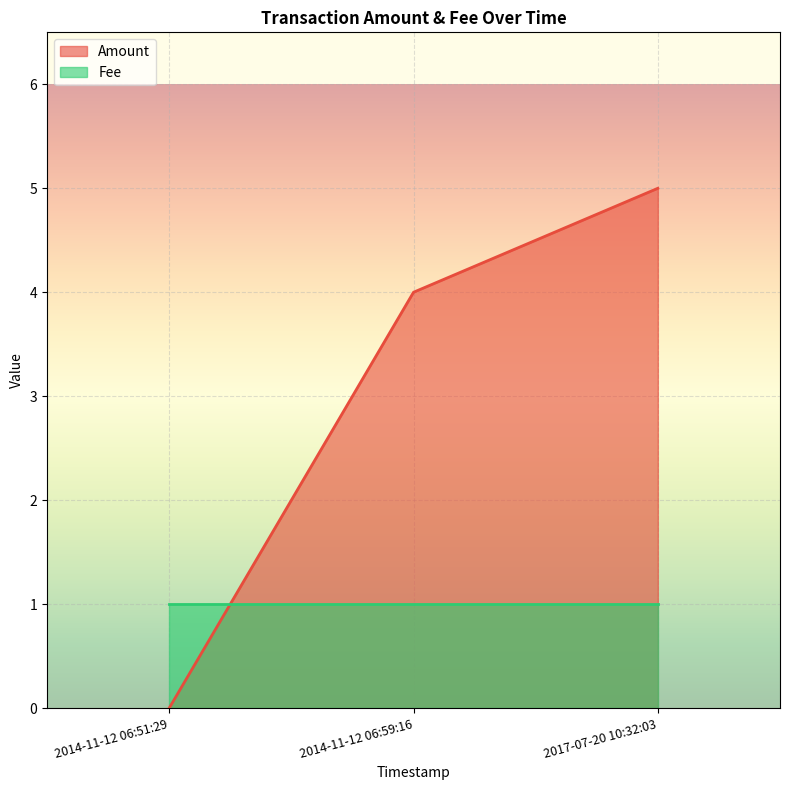

What is the value of the Fee point at the 3rd from the left?

1